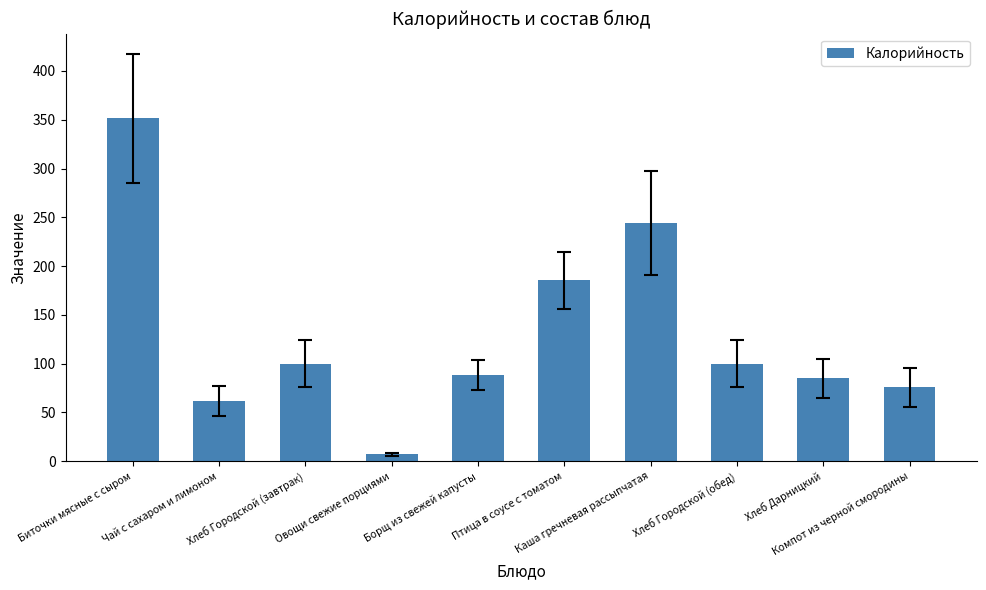

The value at Хлеб Городской (обед) is 49.5. True or false?

False